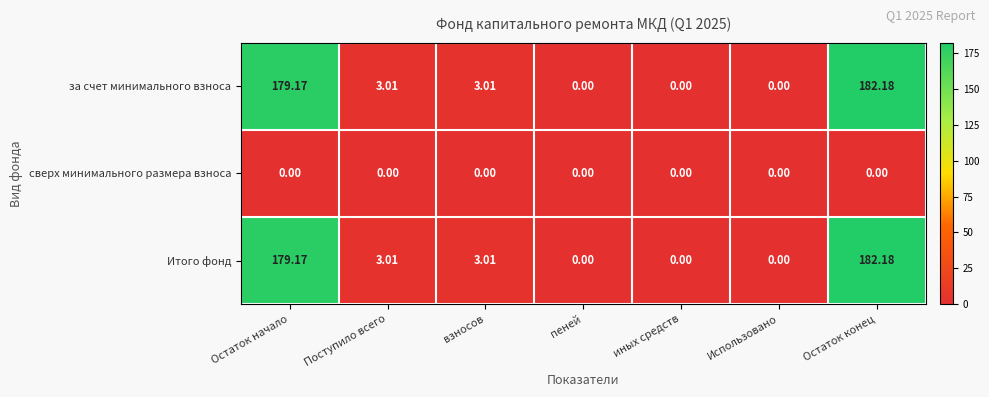

Which label corresponds to the largest value in the chart?

Остаток конец